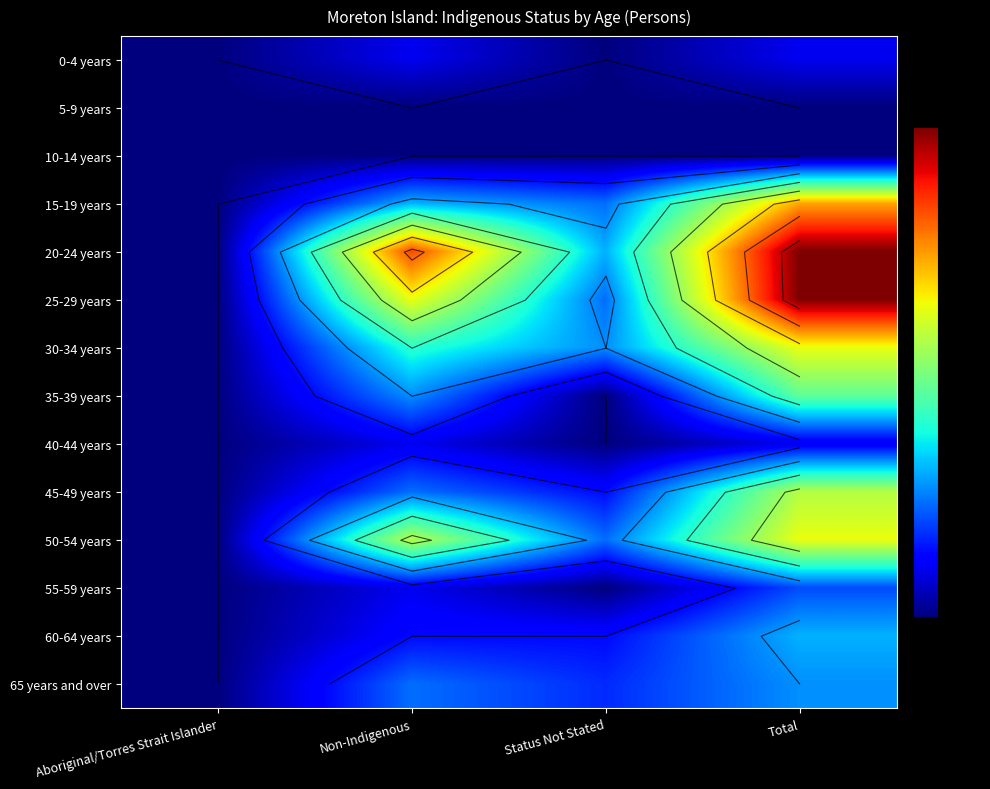

At how many categories does at least one series exceed 24?

2